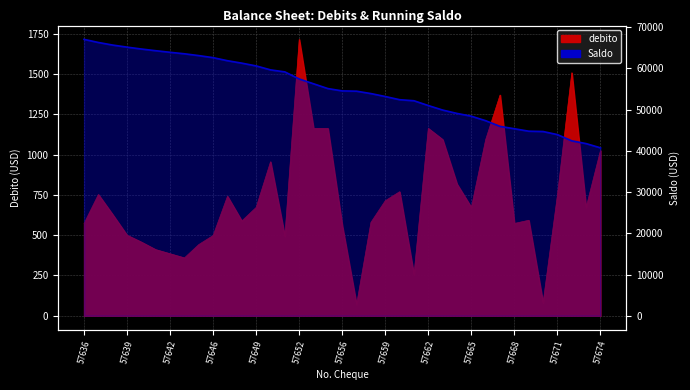

Reading left to right, list all the values displayed in this chart.

debito: 572.7	752.8	628.2	500.1	457.4	410.6	385.0	359.3	442.3	498.4	741.8	588.7	672.8	956.1	493.8	1716.2	1163.4	1163.4	560.8	70.0	580.0	714.3	770.2	255.0	1163.4	1094.4	817.9	672.8	1094.4	1370.7	573.3	592.8	80.0	748.8	1508.9	672.8	1025.2
Saldo: 67008.3	66255.5	65627.3	65127.3	64669.9	64259.3	63874.3	63515.0	63072.7	62574.3	61832.5	61243.8	60571.0	59614.9	59121.1	57404.9	56241.4	55078.0	54517.2	54447.2	53867.2	53153.0	52382.7	52127.7	50964.3	49869.9	49052.0	48379.2	47284.8	45914.1	45340.8	44748.0	44668.0	43919.1	42410.2	41737.4	40712.2